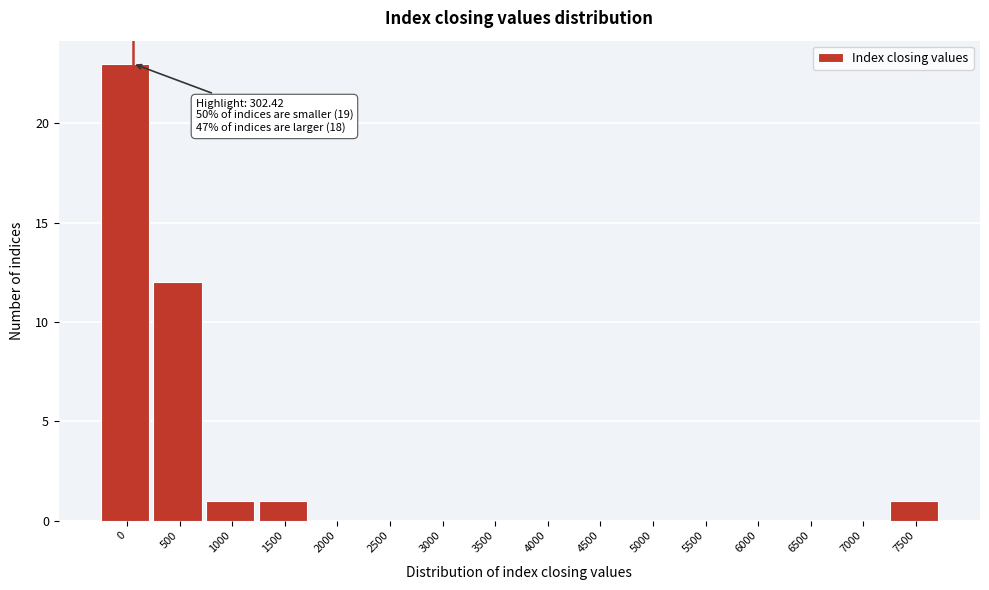

Reading left to right, transcribe all the data shown in this chart.

0=23	500=12	1000=1	1500=1	2000=0	2500=0	3000=0	3500=0	4000=0	4500=0	5000=0	5500=0	6000=0	6500=0	7000=0	7500=1